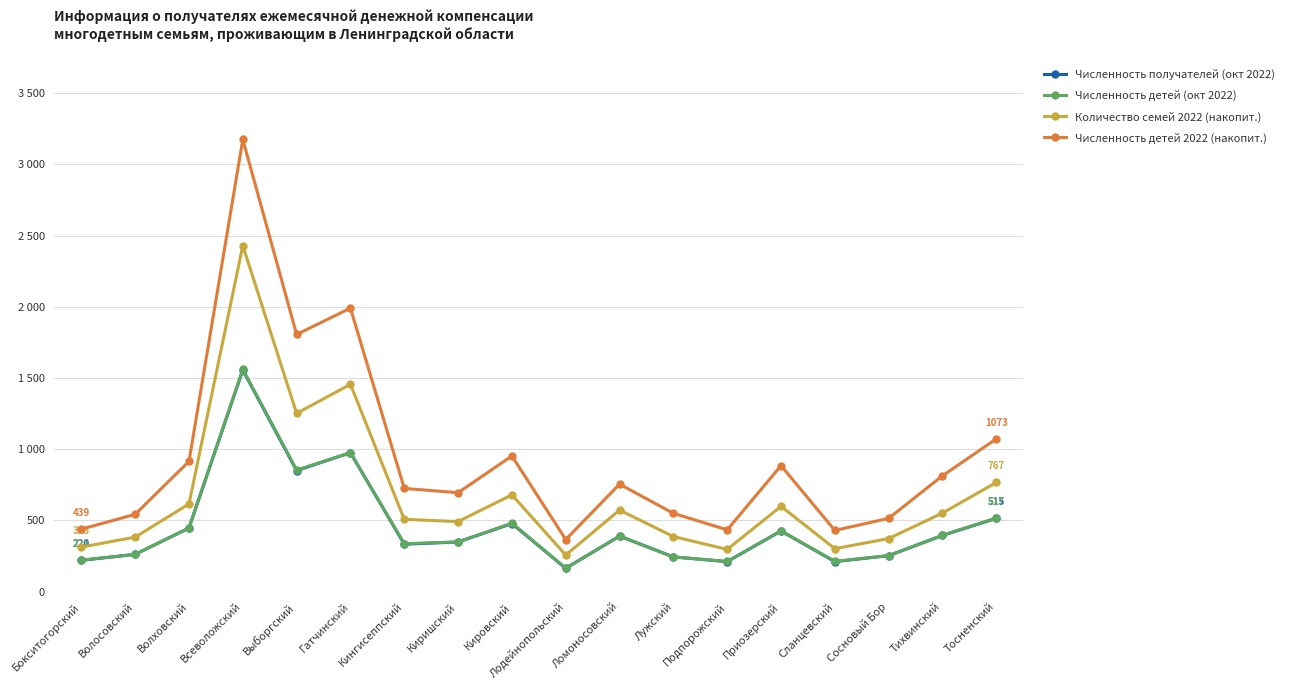

Does the chart have visible grid lines?

Yes